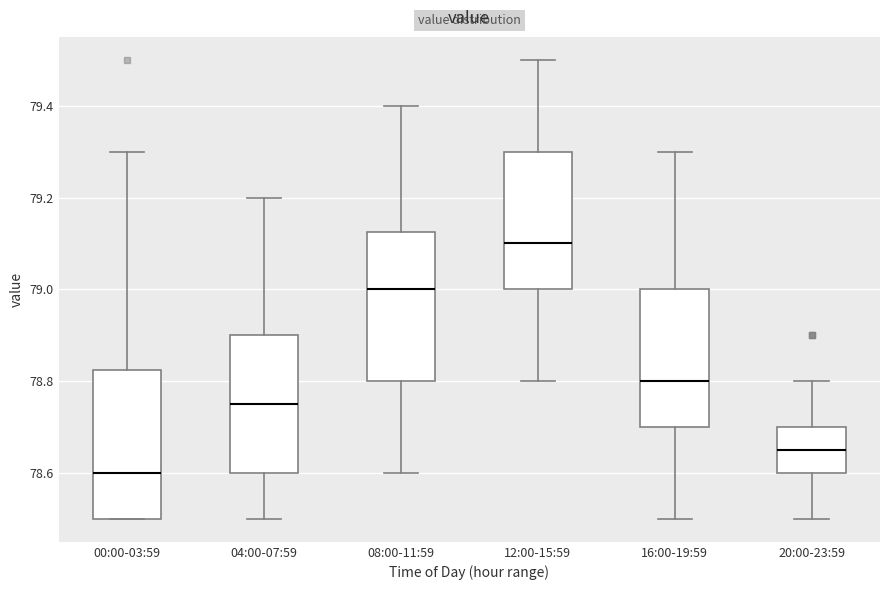

Reading left to right, transcribe this box plot: for each box, give where its median line is, the range the box spans, and where its two whiskers end, as read against the y-axis. The values are not printed on the chart, so give them approximately, as read against the axis.

00:00-03:59: median 78.60, box 78.50 to 78.82, whiskers 78.50 to 79.30
04:00-07:59: median 78.76, box 78.60 to 78.90, whiskers 78.50 to 79.20
08:00-11:59: median 79.00, box 78.80 to 79.12, whiskers 78.60 to 79.40
12:00-15:59: median 79.10, box 79.00 to 79.30, whiskers 78.80 to 79.50
16:00-19:59: median 78.80, box 78.70 to 79.00, whiskers 78.50 to 79.30
20:00-23:59: median 78.66, box 78.60 to 78.70, whiskers 78.50 to 78.80